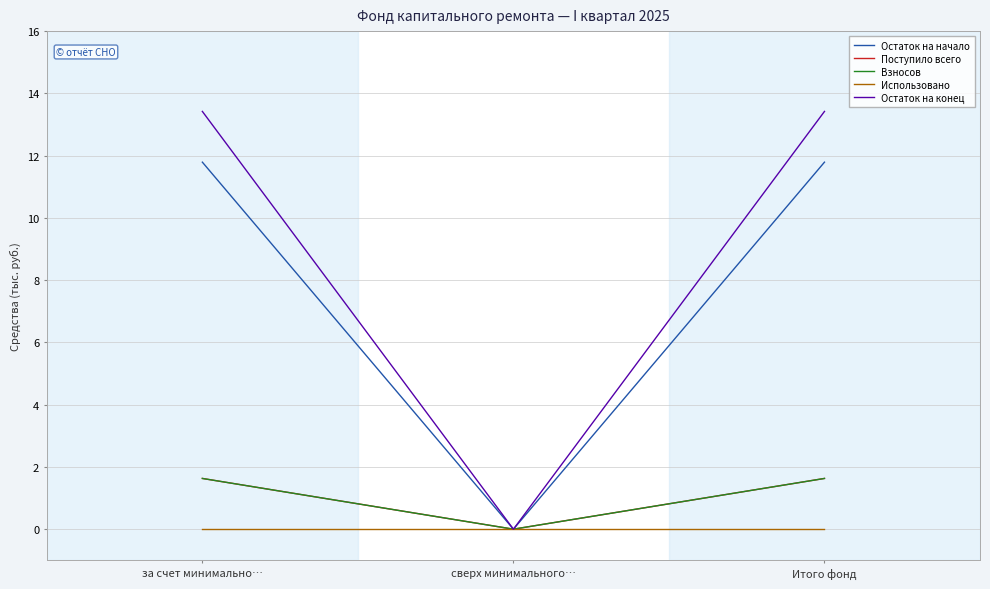

Does the chart have visible grid lines?

Yes